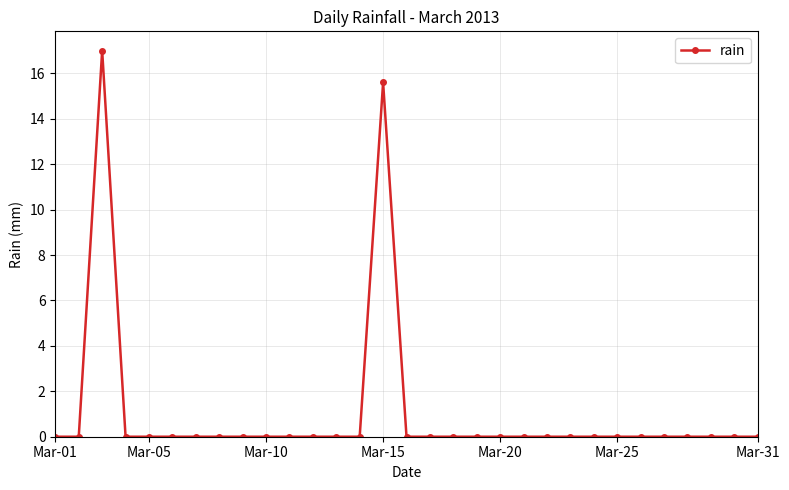

What is the greatest value displayed?

17.0